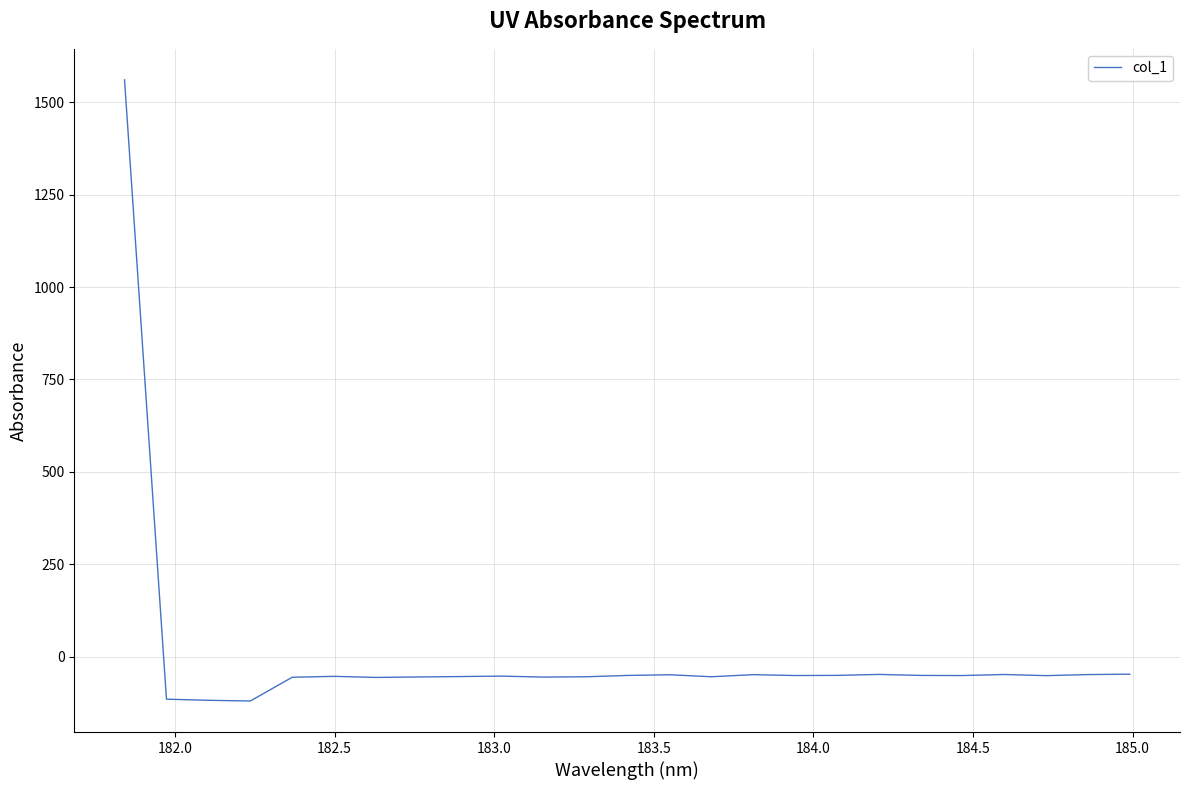

What is the smallest value displayed?

-120.2